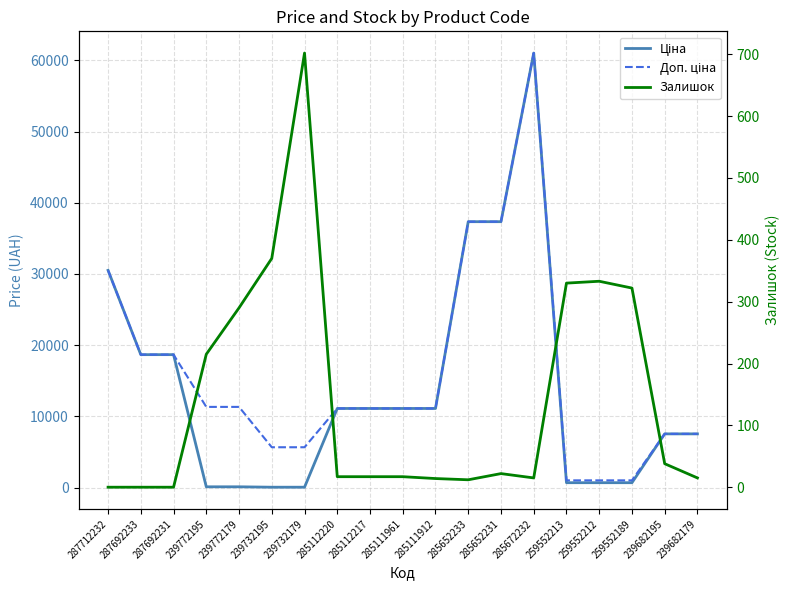

What is the difference between the Залишок values at 239732179 and 287692231?

702.0